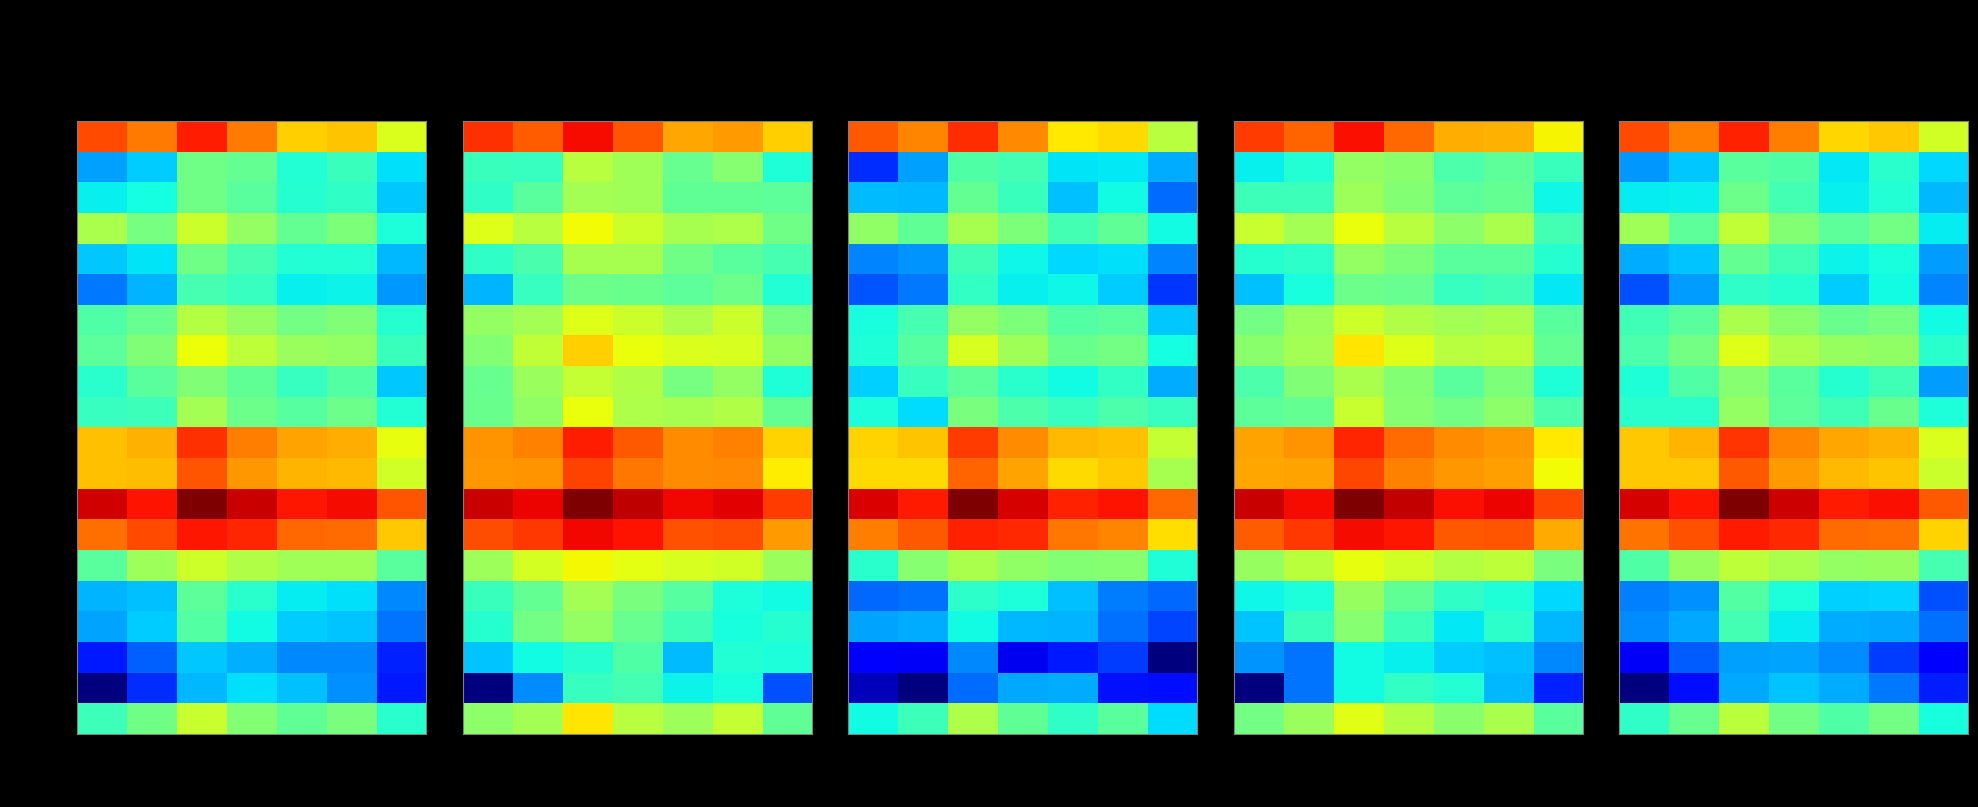

What is the total value across all series at 要介護５?

179.8